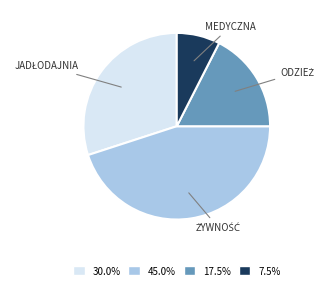

Is there any slice that represents more than half of the pie?

No